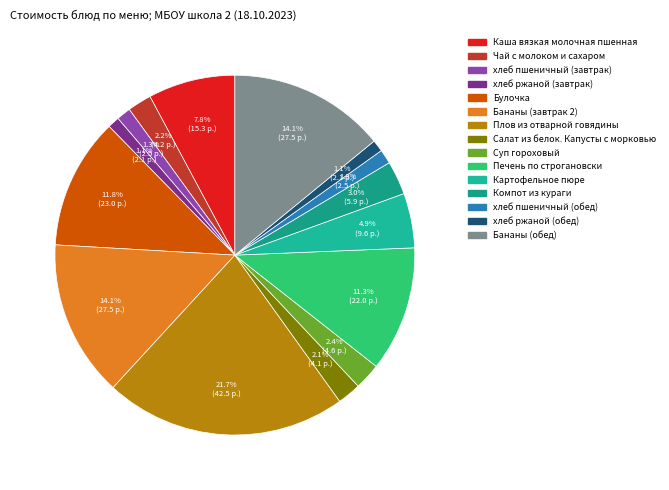

What is the ratio of the value at Печень по строгановски to the value at хлеб ржаной (завтрак)?

10.7